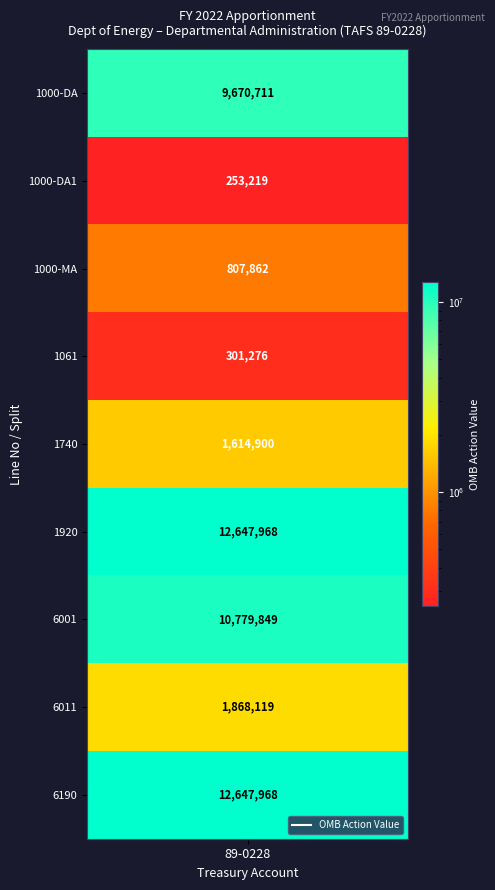

The chart shows a value of 741776 at 6011. True or false?

False